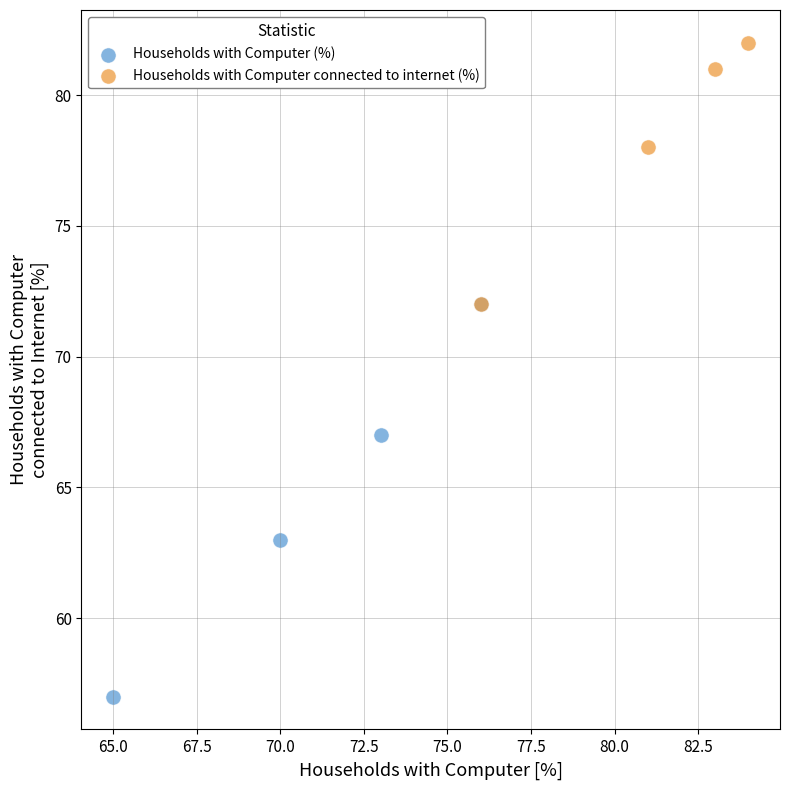

Which series has the widest spread of Y values?

Households with Computer (%)